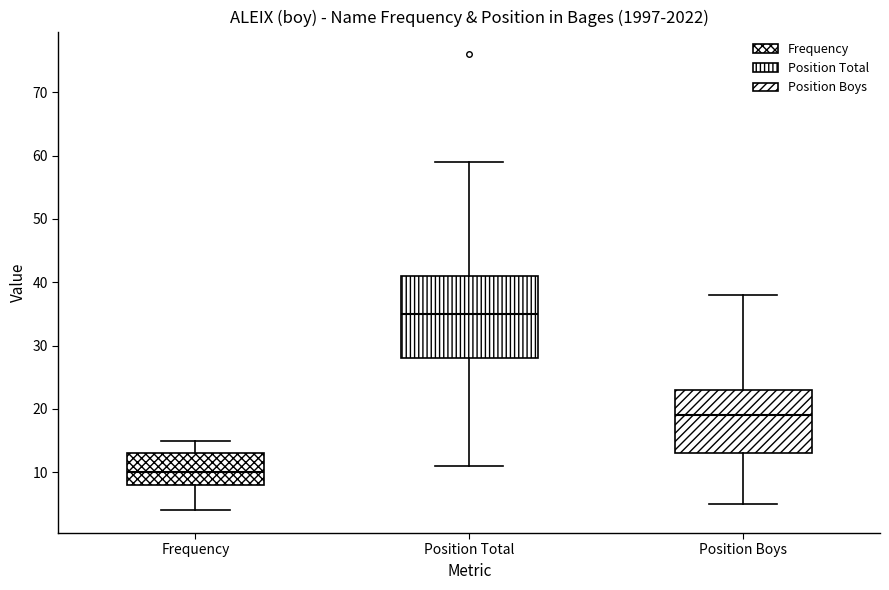

Which box's median line is the lowest?

Frequency